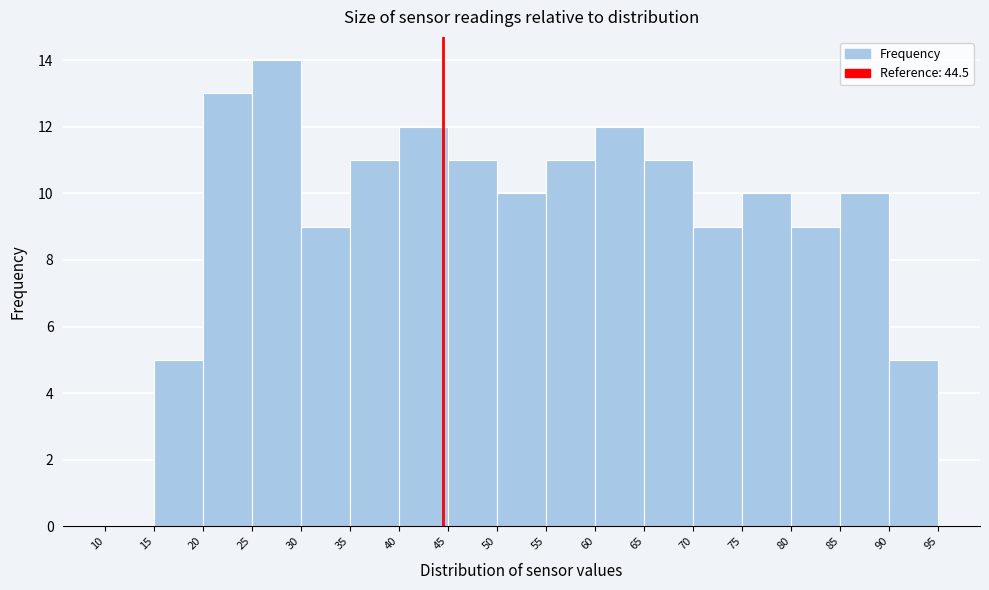

How tall is the bar that spans 90 to 95 on the x-axis? The values are not printed on the chart, so give them approximately, as read against the axis.

5